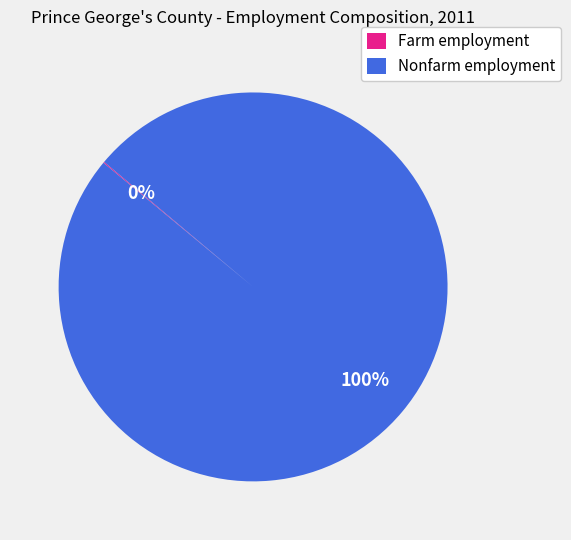

Is it true that Nonfarm employment is 100% of the pie?

True